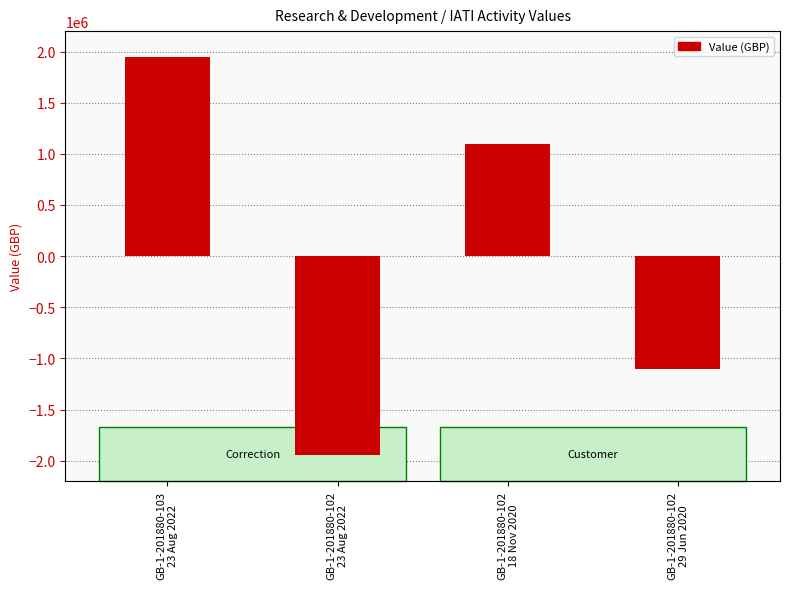

How many bars are there in total?

4